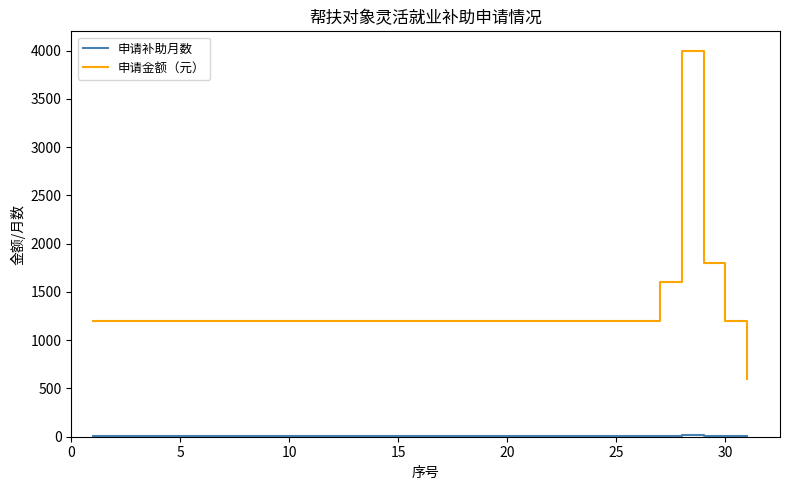

Which series has the largest range (max minus min)?

申请金额（元）